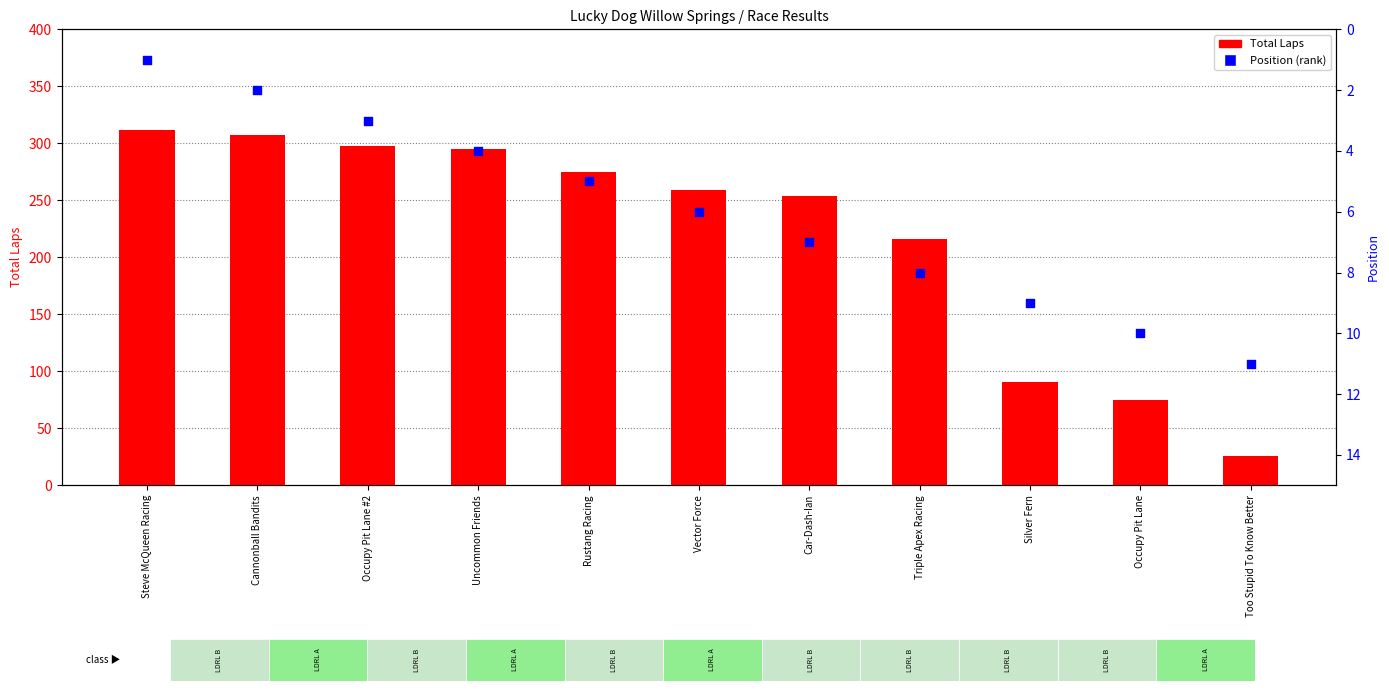

Which series contains the highest Y value?

Total Laps